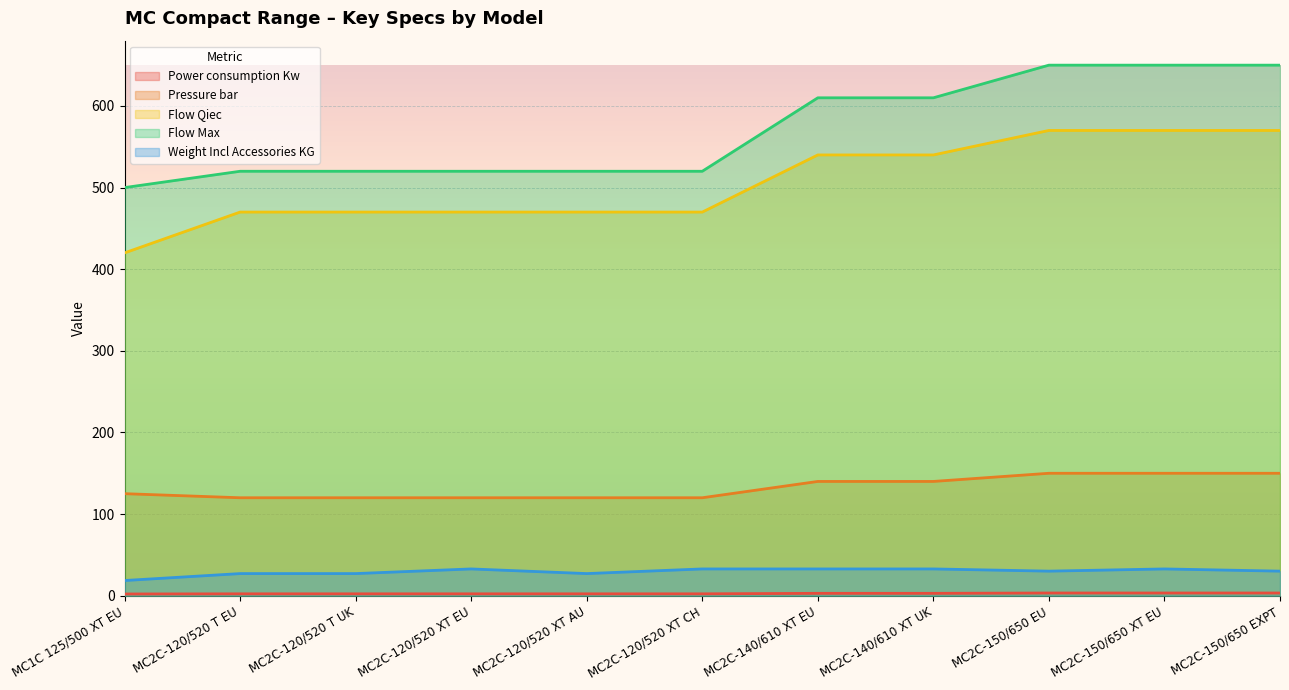

Which has a higher value, MC2C-120/520 XT AU or MC2C-120/520 XT EU?

MC2C-120/520 XT AU